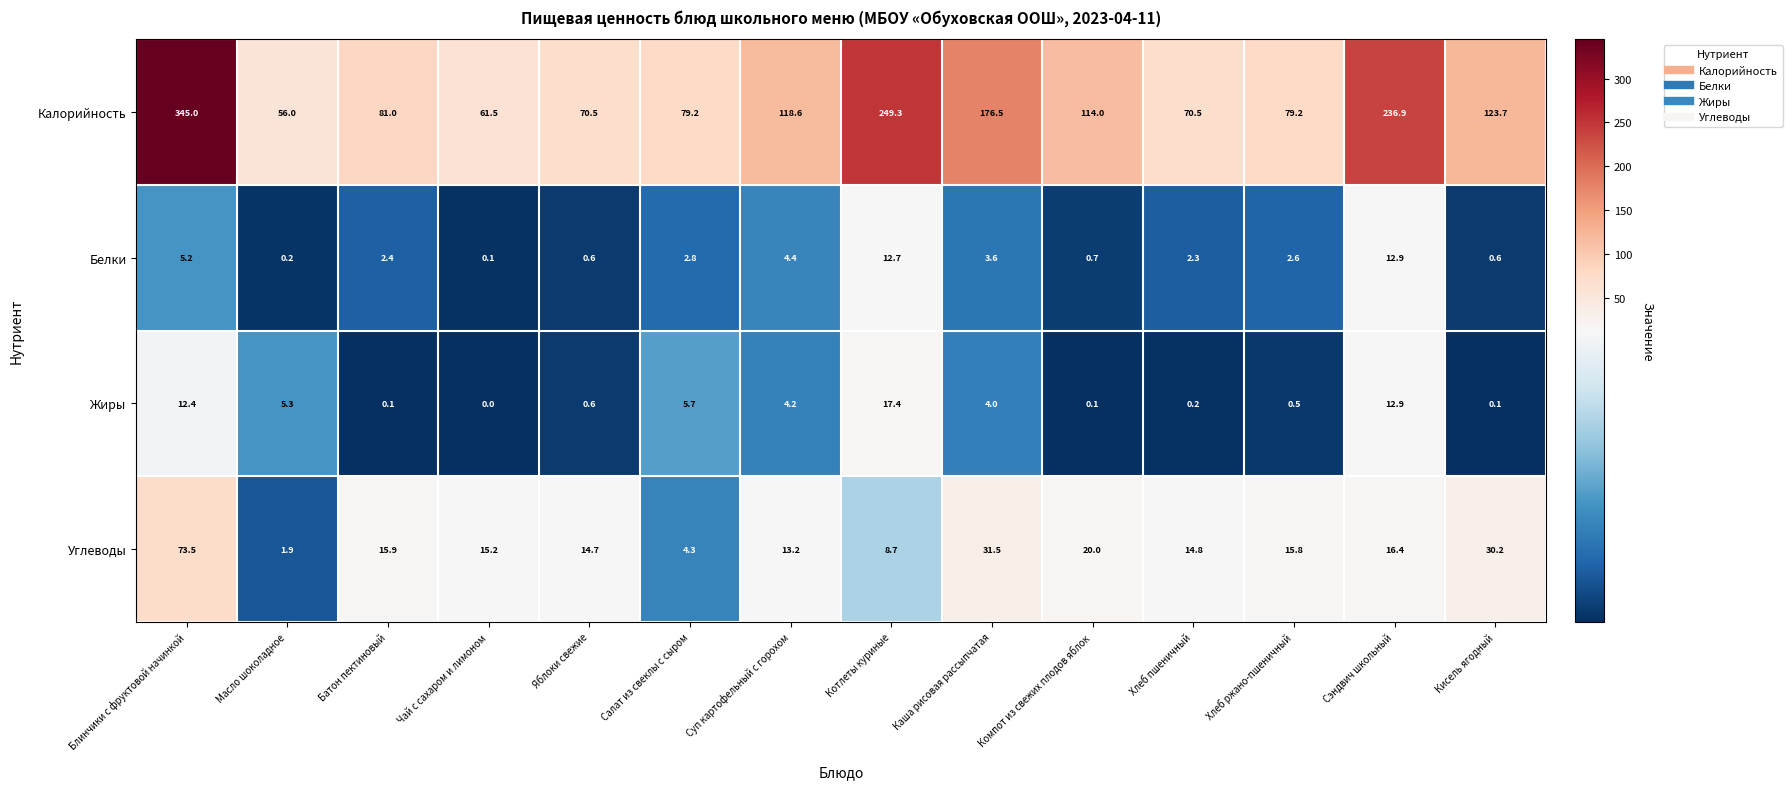

At which label is Калорийность closest to 200?

Каша рисовая рассыпчатая